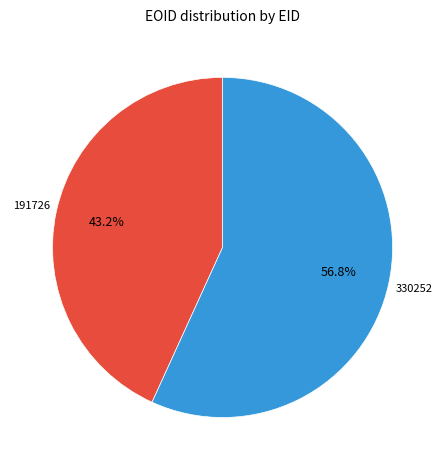

What is the largest slice in the pie chart?

330252